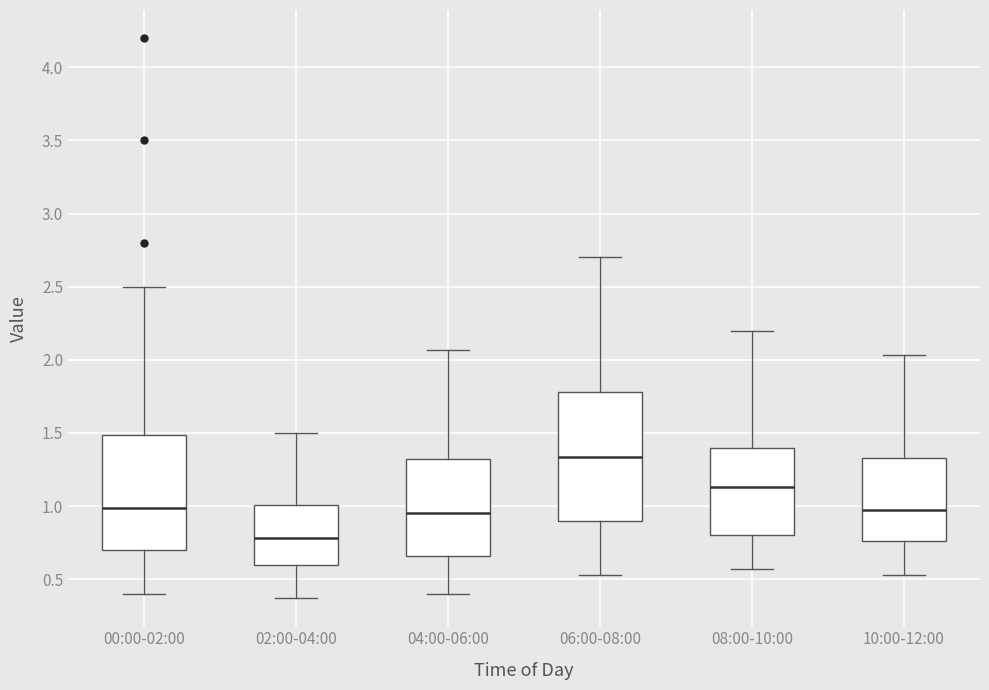

Reading left to right, read every box against the y-axis: the position of its median line, the range the box covers, and the ends of its whiskers. The values are not printed on the chart, so give them approximately, as read against the axis.

00:00-02:00: median 1.00, box 0.70 to 1.50, whiskers 0.40 to 2.50
02:00-04:00: median 0.80, box 0.60 to 1.00, whiskers 0.35 to 1.50
04:00-06:00: median 0.95, box 0.65 to 1.35, whiskers 0.40 to 2.05
06:00-08:00: median 1.35, box 0.90 to 1.80, whiskers 0.55 to 2.70
08:00-10:00: median 1.15, box 0.80 to 1.40, whiskers 0.55 to 2.20
10:00-12:00: median 0.95, box 0.75 to 1.35, whiskers 0.55 to 2.05